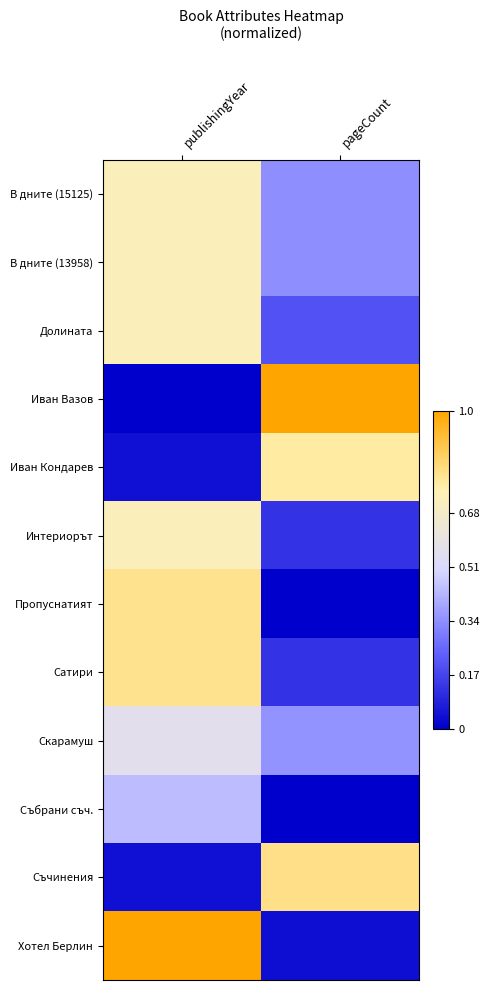

Which category has the highest value in the Иван Кондарев series?

pageCount